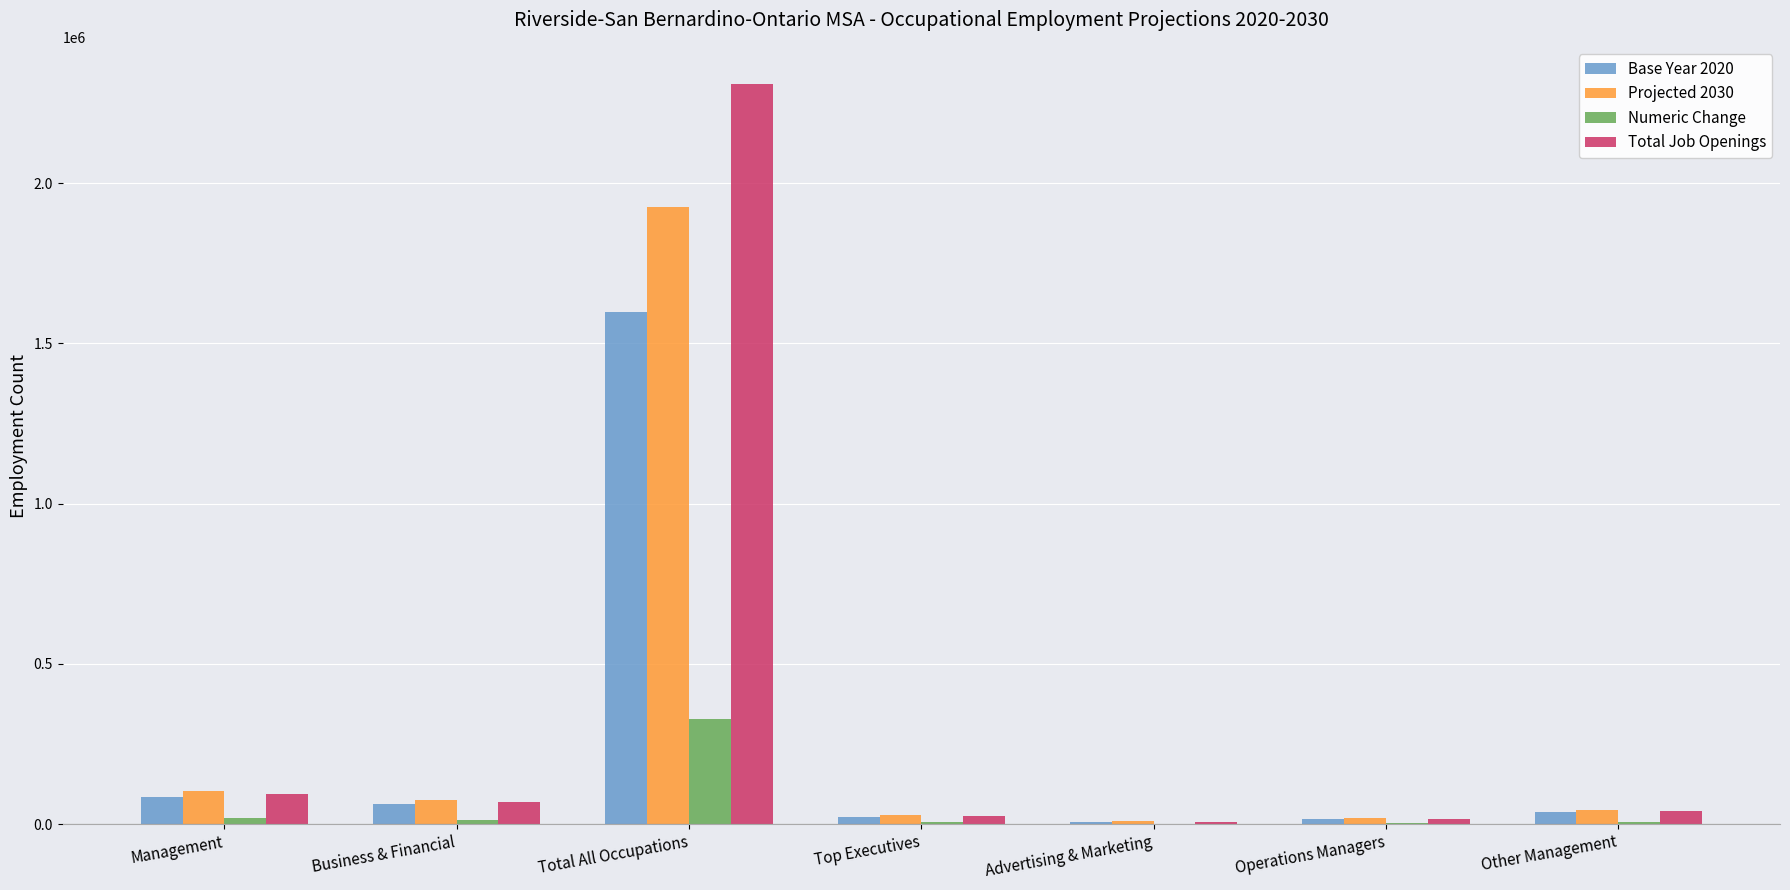

Is the value of Base Year 2020 at Management greater than the value of Numeric Change at Operations Managers?

Yes